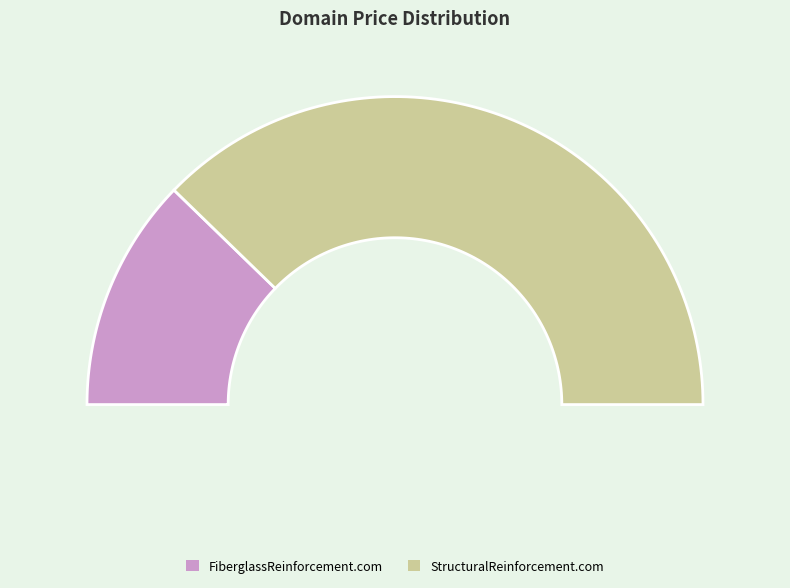

To the nearest percent, what is the combined percentage of StructuralReinforcement.com and FiberglassReinforcement.com?

100%